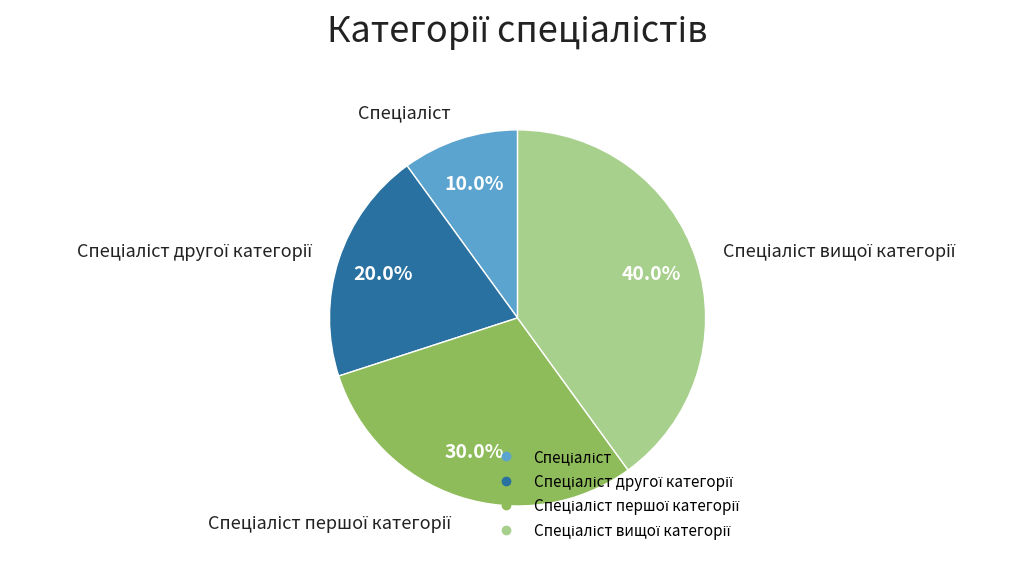

How many slices are in this pie chart?

4